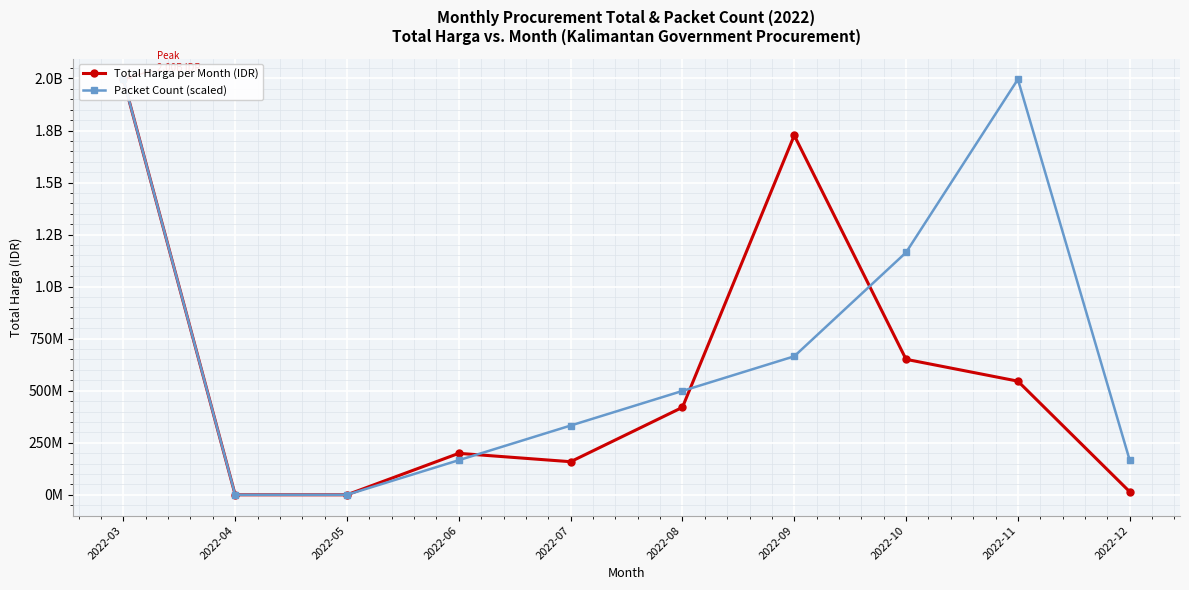

Rank the series by their maximum value, from lowest to highest.

Total Harga per Month (IDR), Packet Count (scaled)